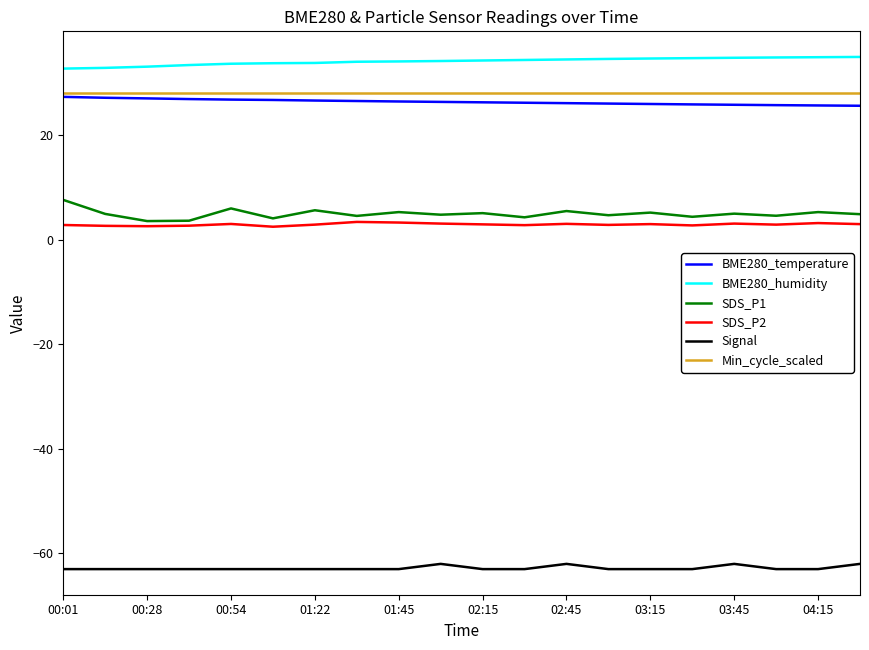

Which series has the largest total across all categories?

BME280_humidity